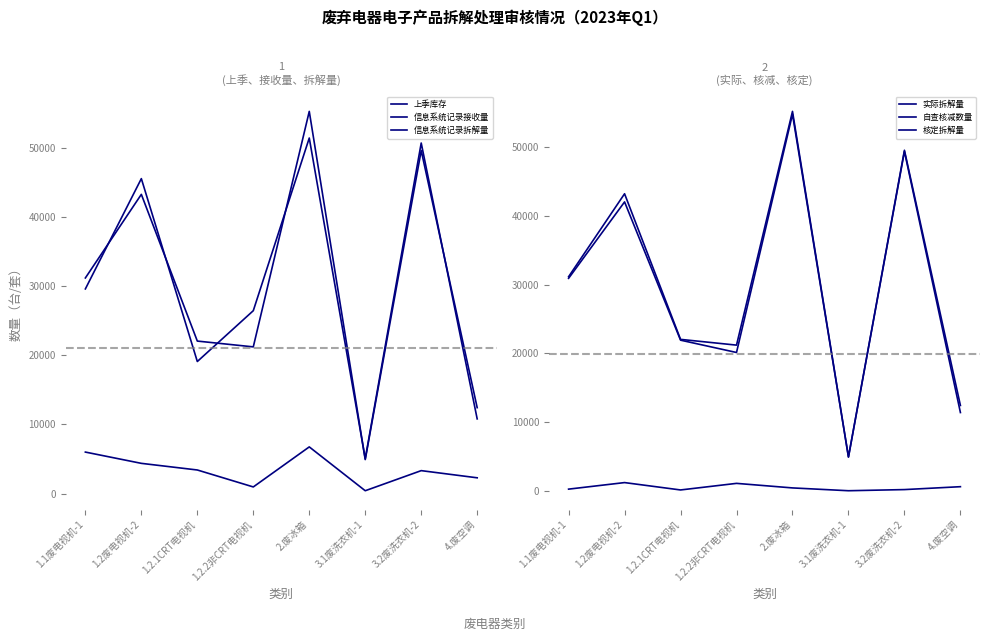

Where is the first local minimum for 上季库存?

1.2.2非CRT电视机